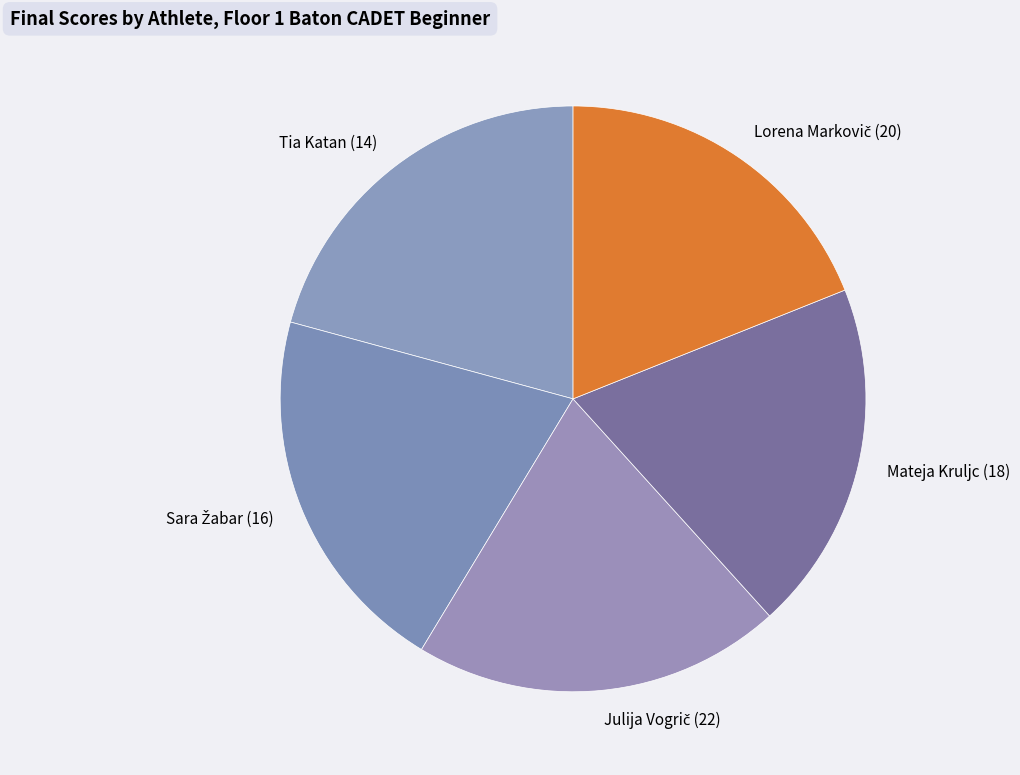

The Tia Katan (14) slice represents 13% of the pie. True or false?

False